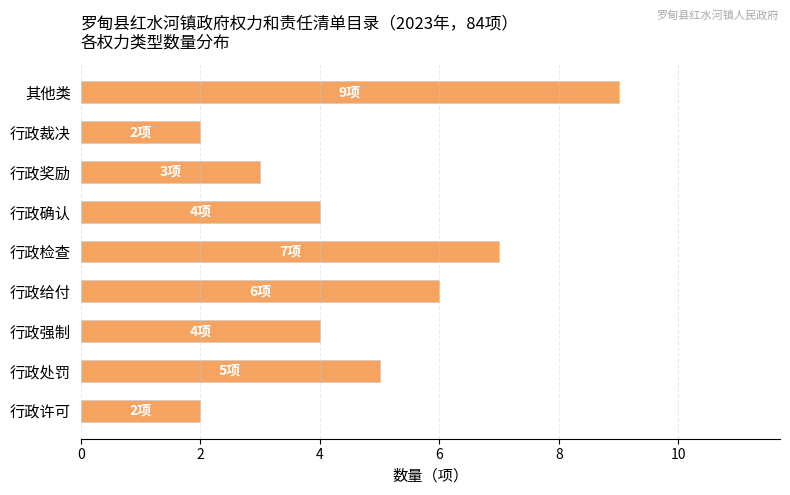

The value at 行政许可 is 0. True or false?

False